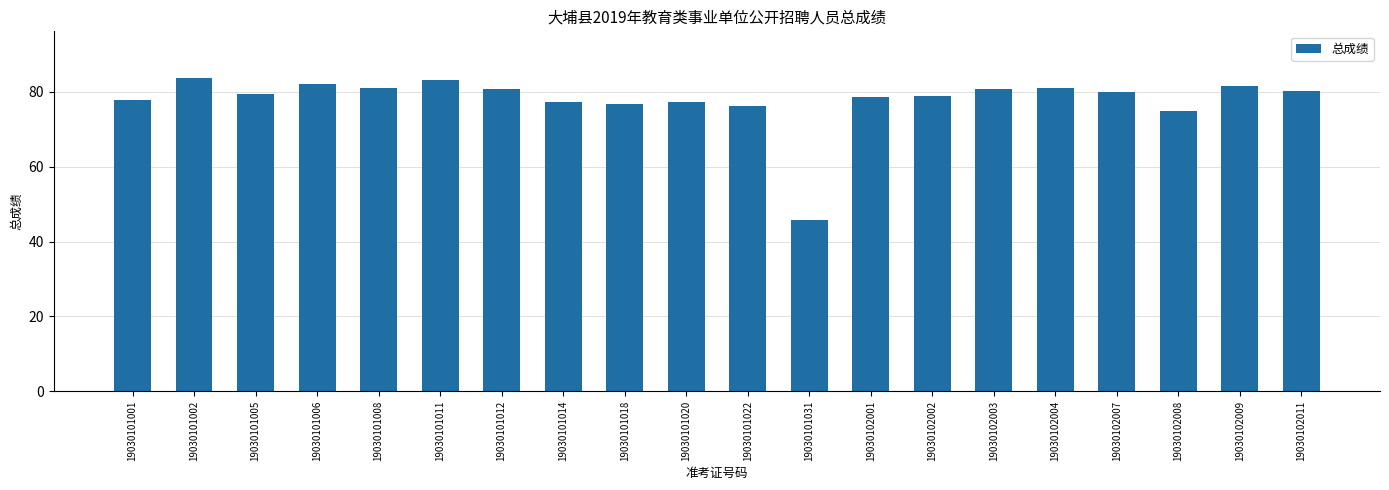

Which has a higher value, 19030101011 or 19030101018?

19030101011